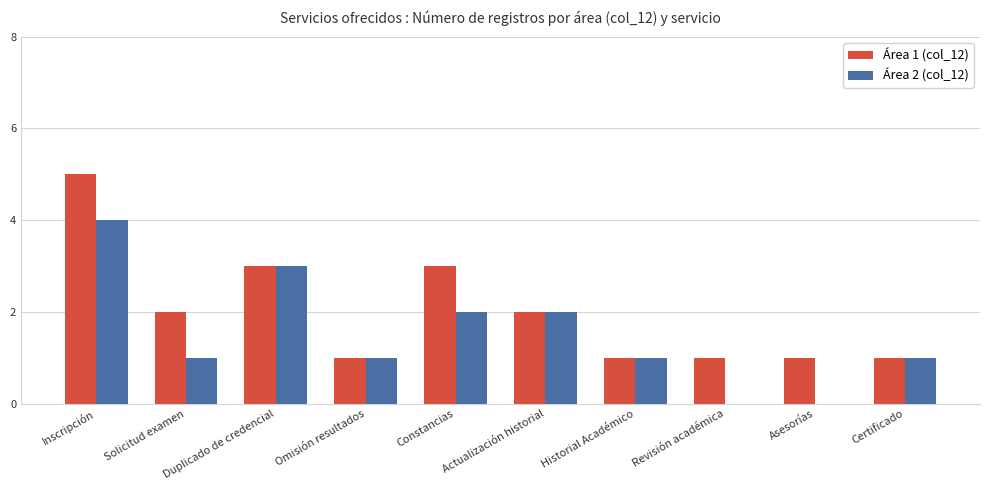

Which label corresponds to the largest value in the chart?

Inscripción